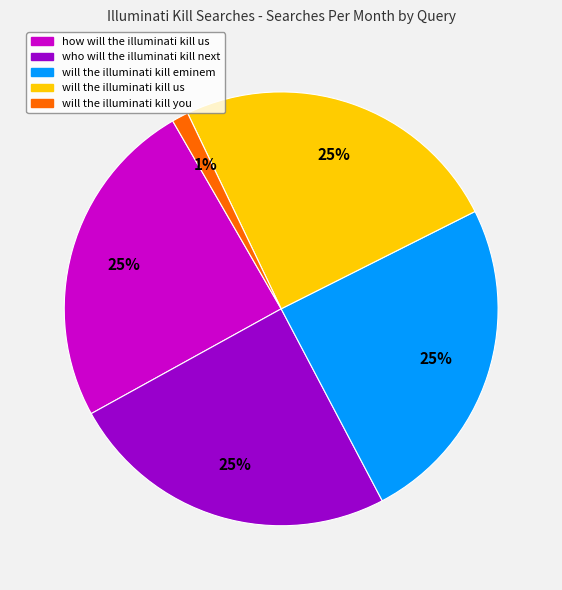

How many segments does this pie chart have?

5